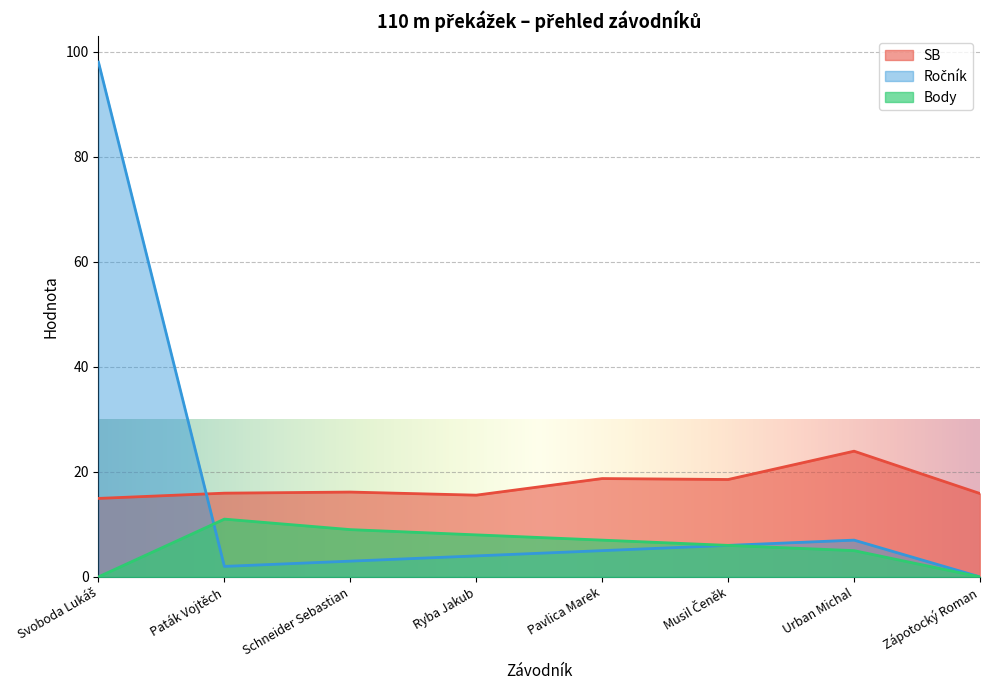

True or false: Ročník and SB intersect in this chart.

True